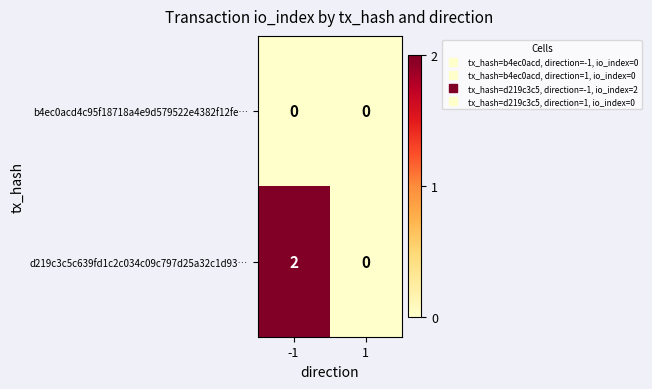

Reading left to right, list all the values displayed in this chart.

b4ec0acd4c95f18718a4e9d579522e4382f12fe…: -1=0	1=0
d219c3c5c639fd1c2c034c09c797d25a32c1d93…: -1=2	1=0